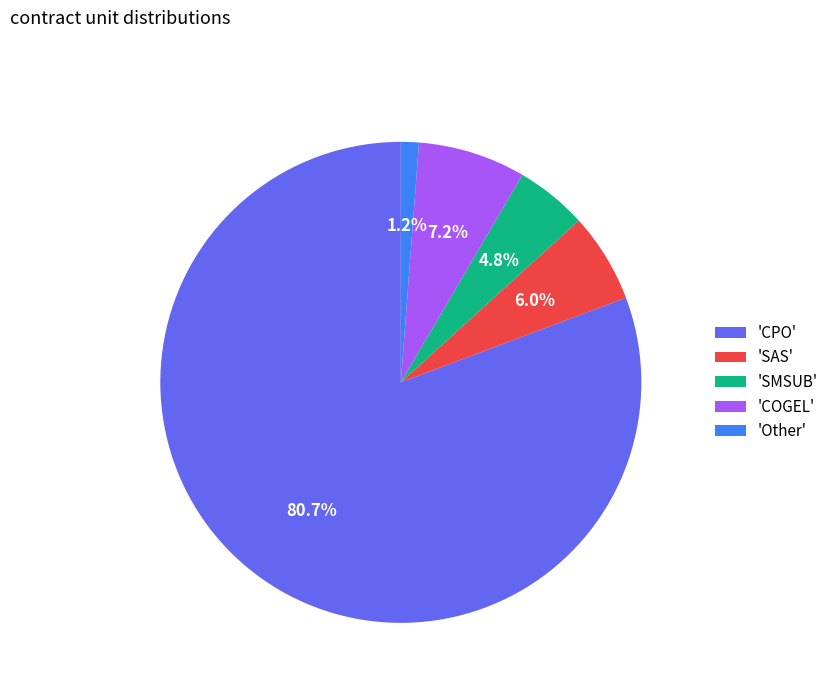

How much of the chart is everything except 'Other'?

98.8%